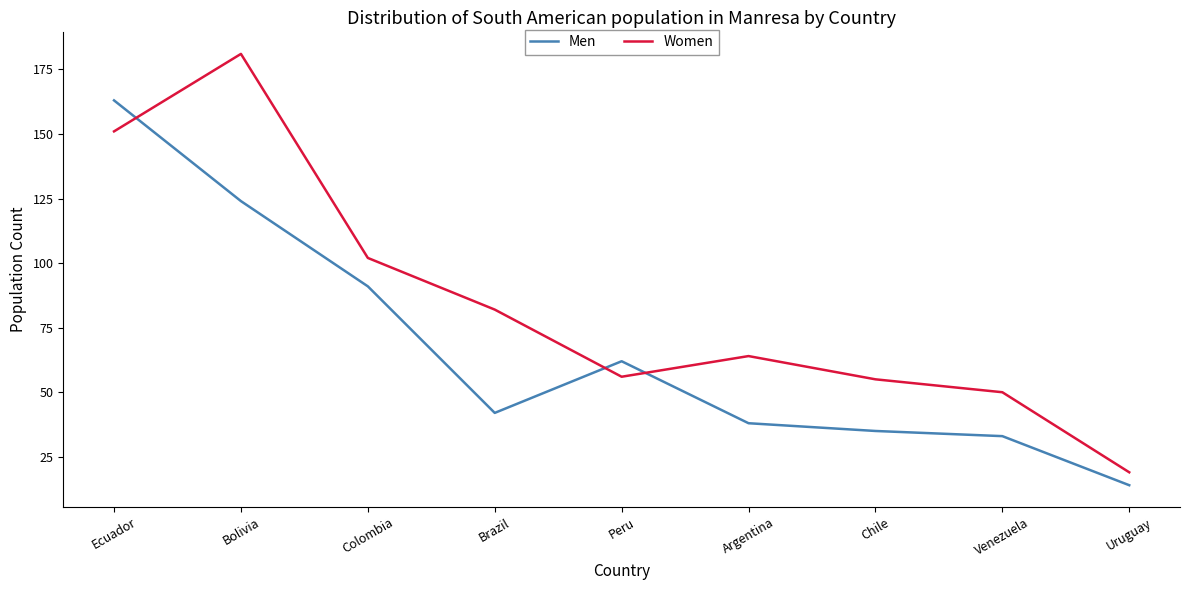

The Women series shows 82 at Brazil. True or false?

True